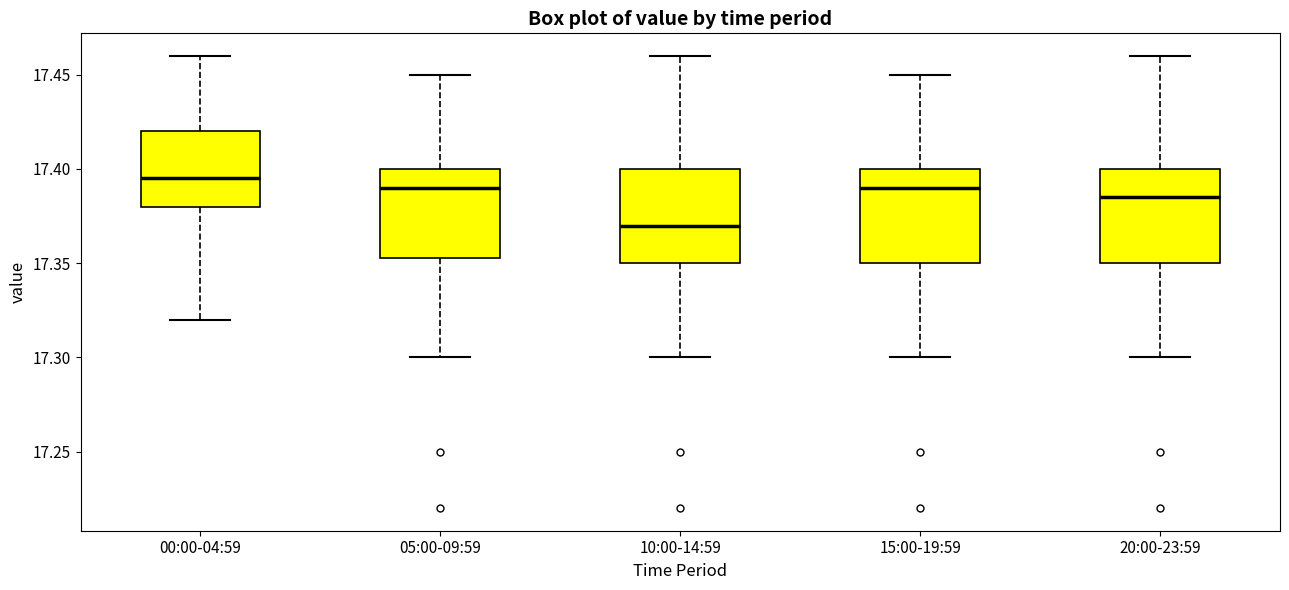

Reading left to right, read every box against the y-axis: the position of its median line, the range the box covers, and the ends of its whiskers. The values are not printed on the chart, so give them approximately, as read against the axis.

00:00-04:59: median 17.395, box 17.380 to 17.420, whiskers 17.320 to 17.460
05:00-09:59: median 17.390, box 17.355 to 17.400, whiskers 17.300 to 17.450
10:00-14:59: median 17.370, box 17.350 to 17.400, whiskers 17.300 to 17.460
15:00-19:59: median 17.390, box 17.350 to 17.400, whiskers 17.300 to 17.450
20:00-23:59: median 17.385, box 17.350 to 17.400, whiskers 17.300 to 17.460